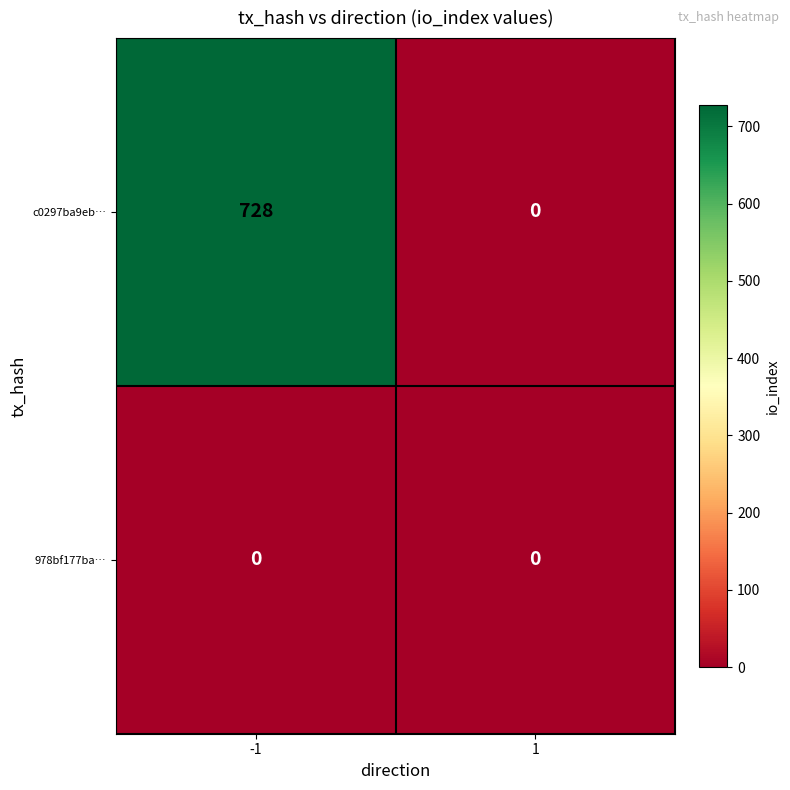

Is the value of c0297ba9eb… at -1 greater than the value of 978bf177ba… at -1?

Yes